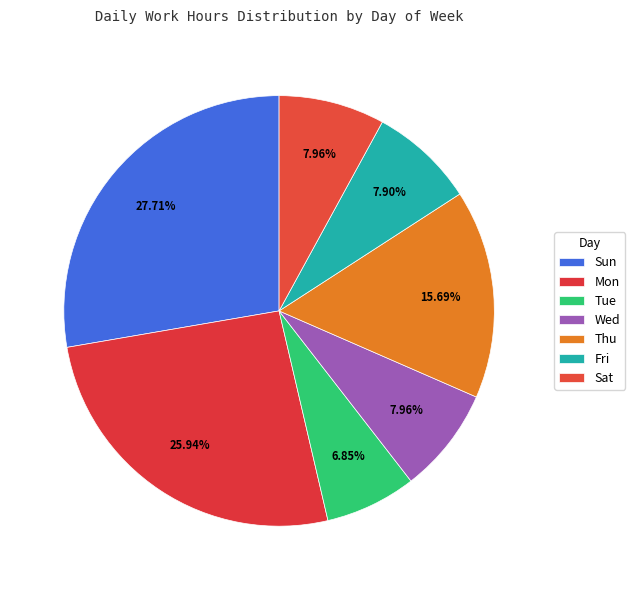

How much of the chart is everything except Sat?

92.0%